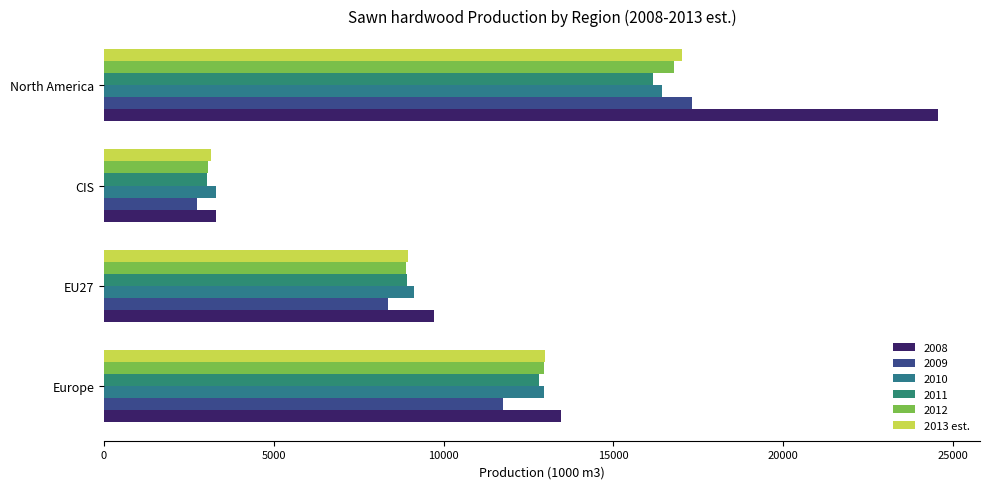

How many data points in 2010 are less than 12950?

2